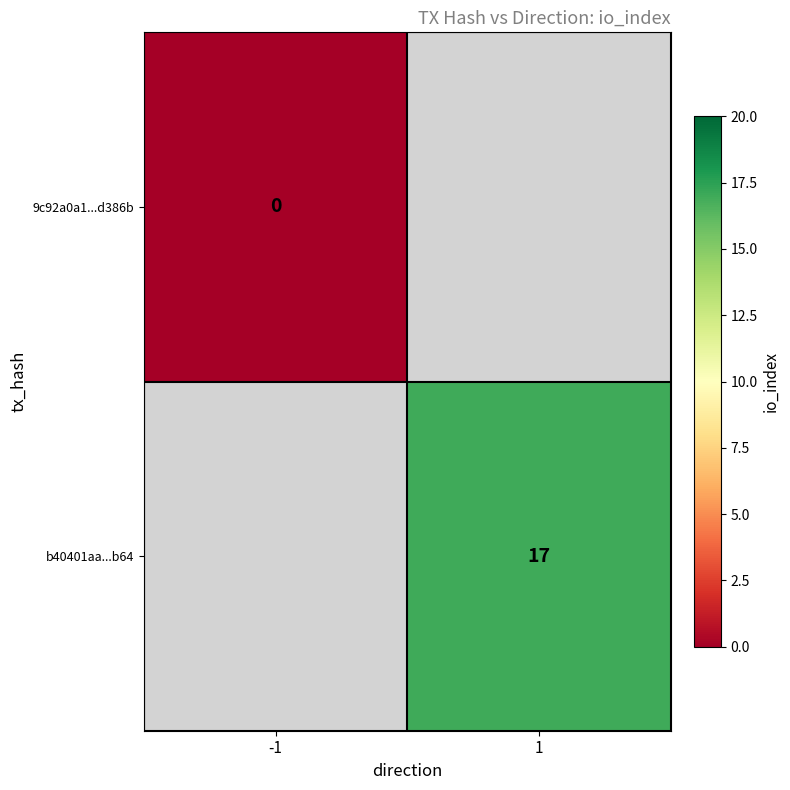

At how many categories does at least one series exceed 15?

1